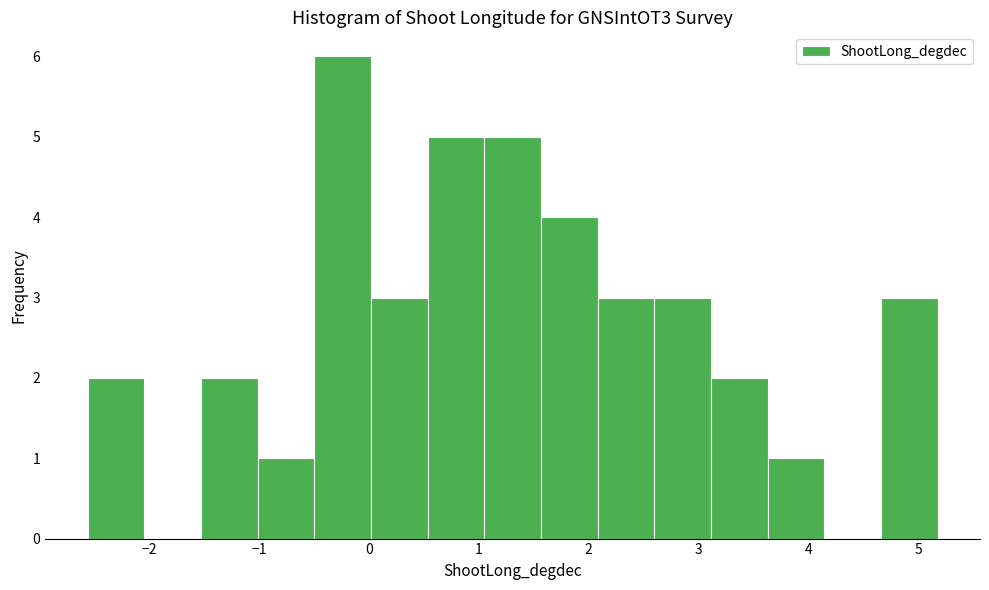

Reading left to right, transcribe this chart: for each bar, give the range it covers on the x-axis and its height. Neither the bar edges nor the heights are printed on the chart, so give them approximately, as read against the axes.

-2.6 to -2.0: 2
-2.0 to -1.5: 0
-1.5 to -1.0: 2
-1.0 to -0.5: 1
-0.5 to 0.0: 6
0.0 to 0.5: 3
0.5 to 1.0: 5
1.0 to 1.6: 5
1.6 to 2.1: 4
2.1 to 2.6: 3
2.6 to 3.1: 3
3.1 to 3.6: 2
3.6 to 4.1: 1
4.1 to 4.7: 0
4.7 to 5.2: 3